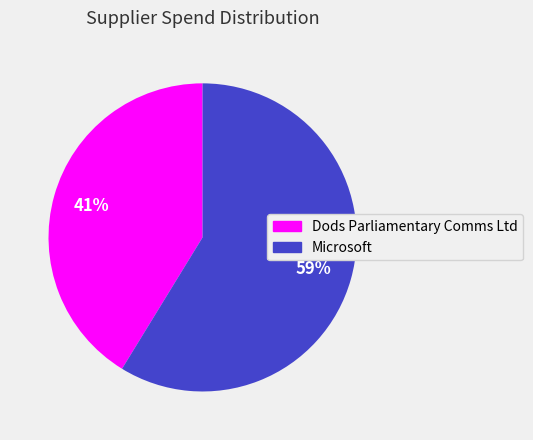

Which category has the biggest portion of the pie?

Microsoft